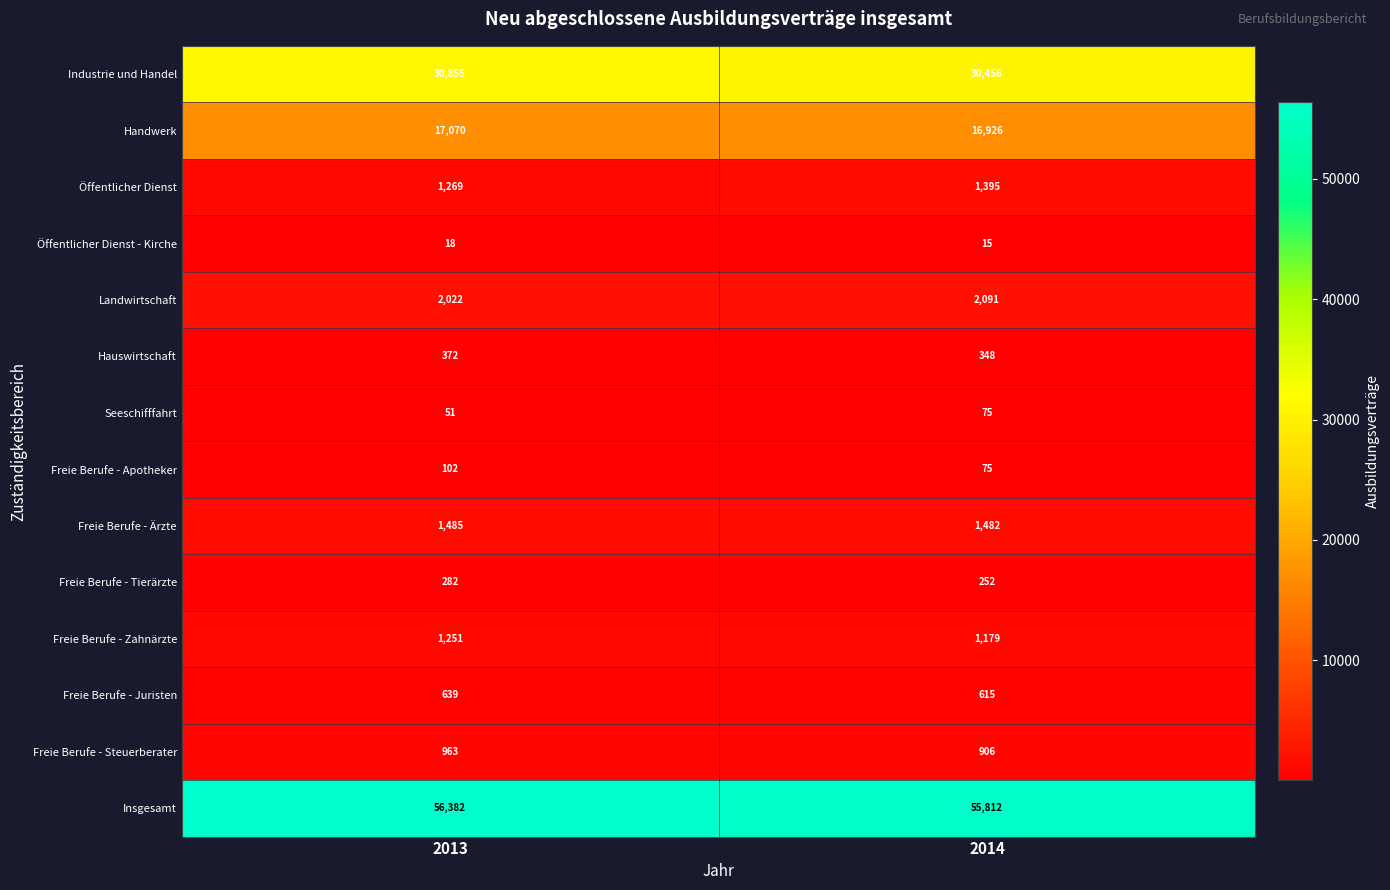

Rank the series by their maximum value, from lowest to highest.

Öffentlicher Dienst - Kirche, Seeschifffahrt, Freie Berufe - Apotheker, Freie Berufe - Tierärzte, Hauswirtschaft, Freie Berufe - Juristen, Freie Berufe - Steuerberater, Freie Berufe - Zahnärzte, Öffentlicher Dienst, Freie Berufe - Ärzte, Landwirtschaft, Handwerk, Industrie und Handel, Insgesamt